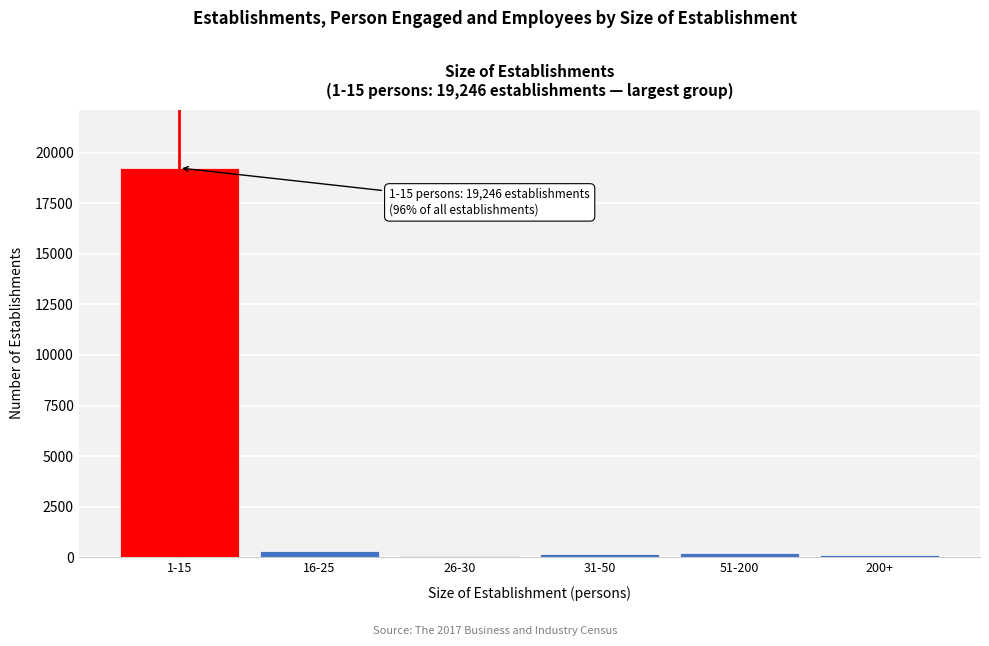

What is the sum of all values?

20094